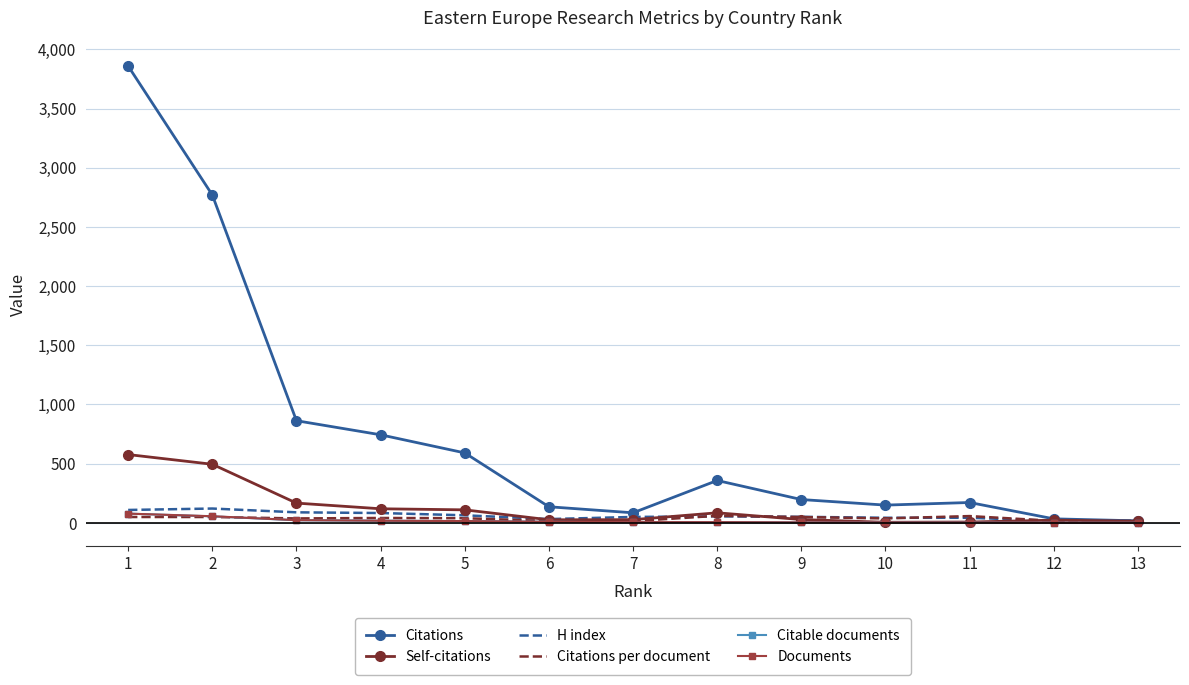

What is the average value of the Documents series?

17.3